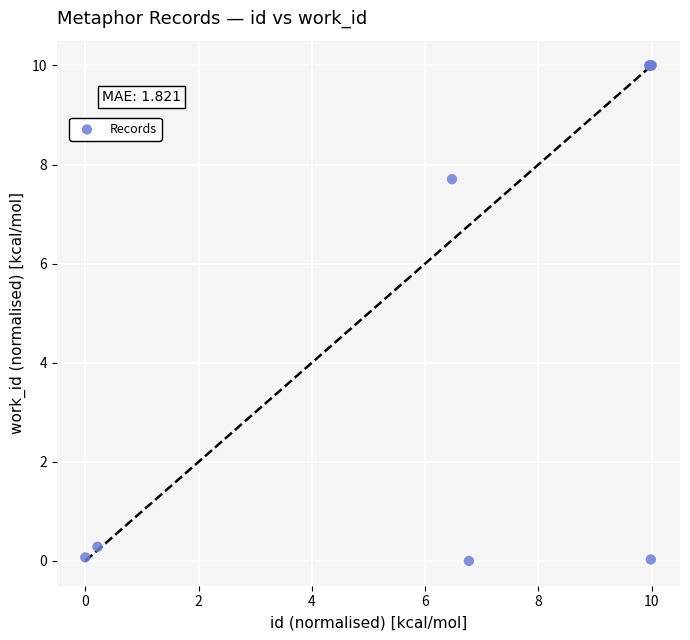

What Y value in the scatter plot is closest to 5?

7.7